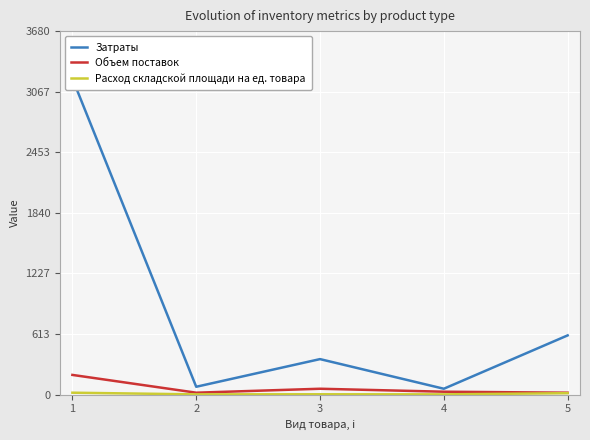

Count the number of data series in this chart.

3